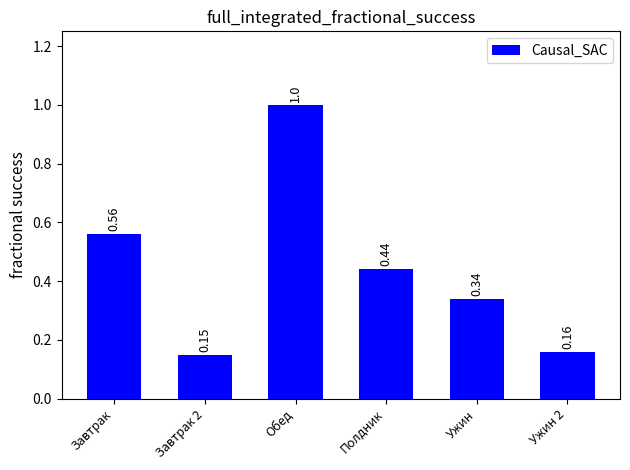

What is the change in value from Полдник to Ужин 2?

-0.3